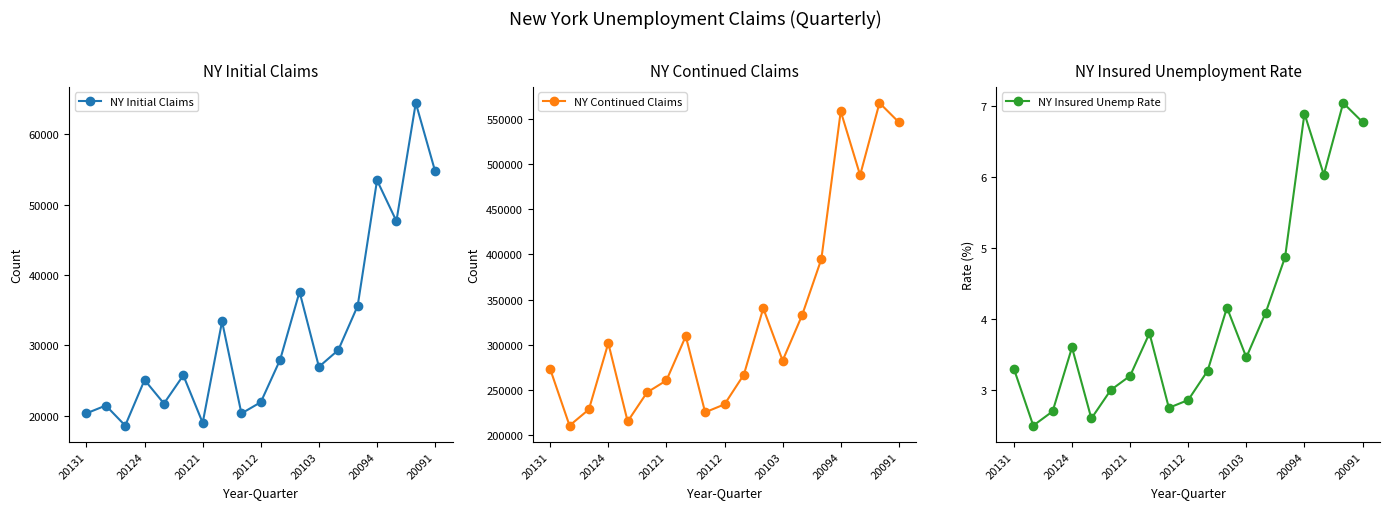

What are all the series names shown in the legend?

NY Initial Claims, NY Continued Claims, NY Insured Unemp Rate